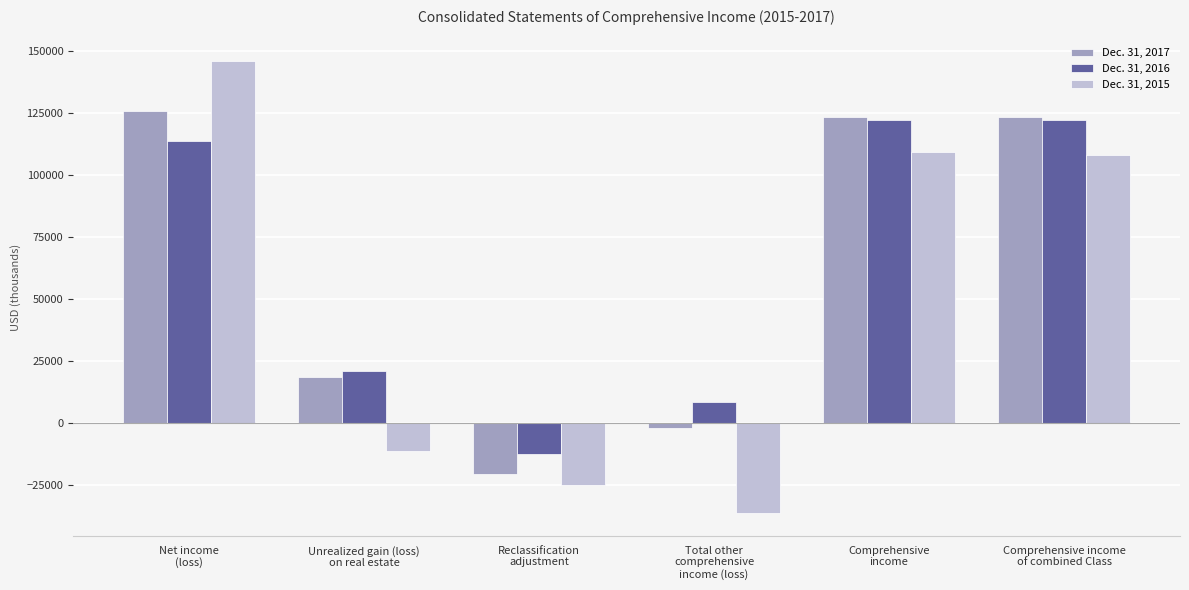

Rank the series by their maximum value, from highest to lowest.

Dec. 31, 2015, Dec. 31, 2017, Dec. 31, 2016